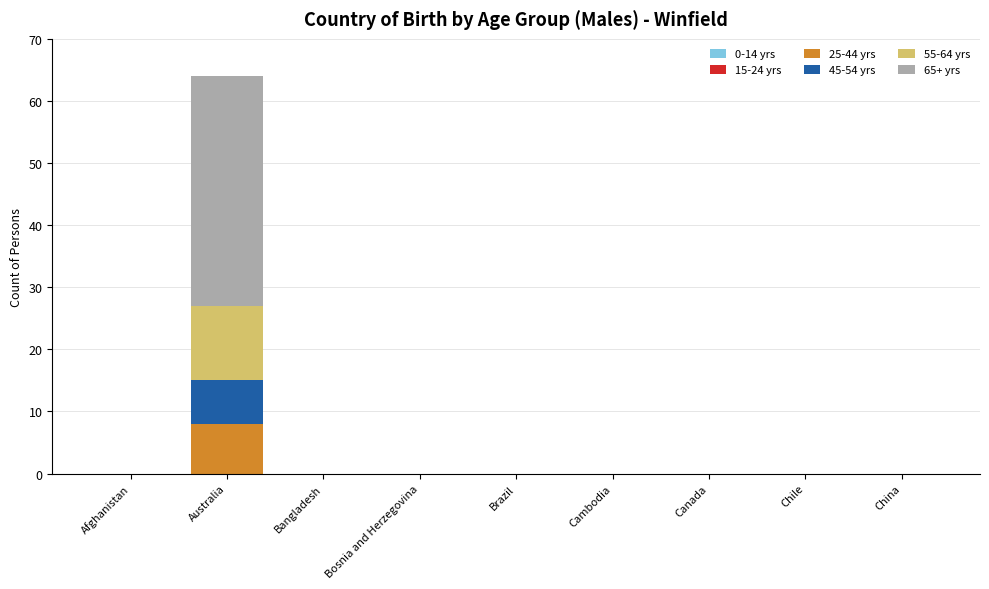

The value of 25-44 yrs at Bosnia and Herzegovina is 0. True or false?

True